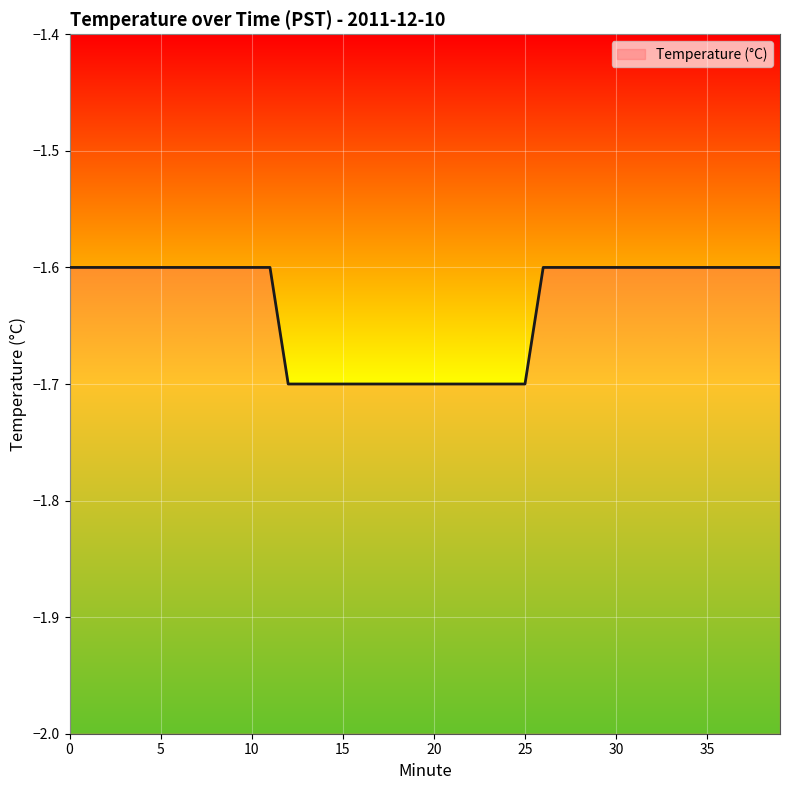

Reading left to right, list all the values displayed in this chart.

-1.6	-1.6	-1.6	-1.6	-1.6	-1.6	-1.6	-1.6	-1.6	-1.6	-1.6	-1.6	-1.7	-1.7	-1.7	-1.7	-1.7	-1.7	-1.7	-1.7	-1.7	-1.7	-1.7	-1.7	-1.7	-1.7	-1.6	-1.6	-1.6	-1.6	-1.6	-1.6	-1.6	-1.6	-1.6	-1.6	-1.6	-1.6	-1.6	-1.6